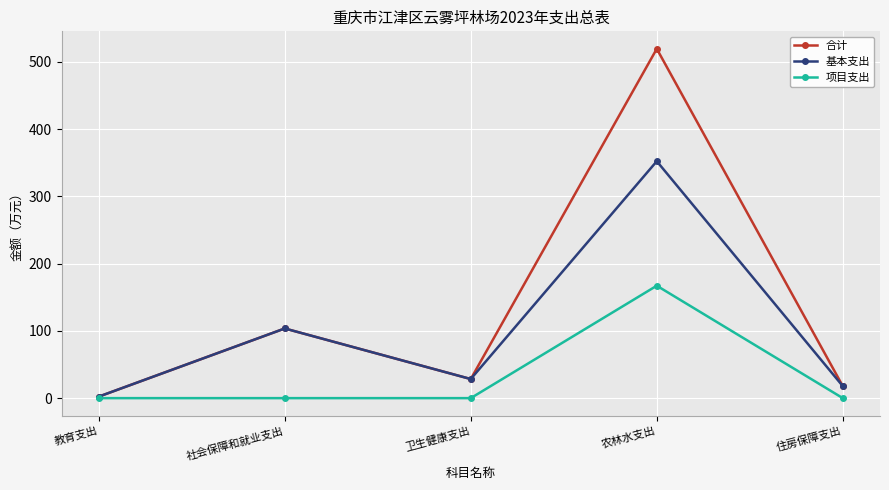

What is the minimum value for 合计?

2.2